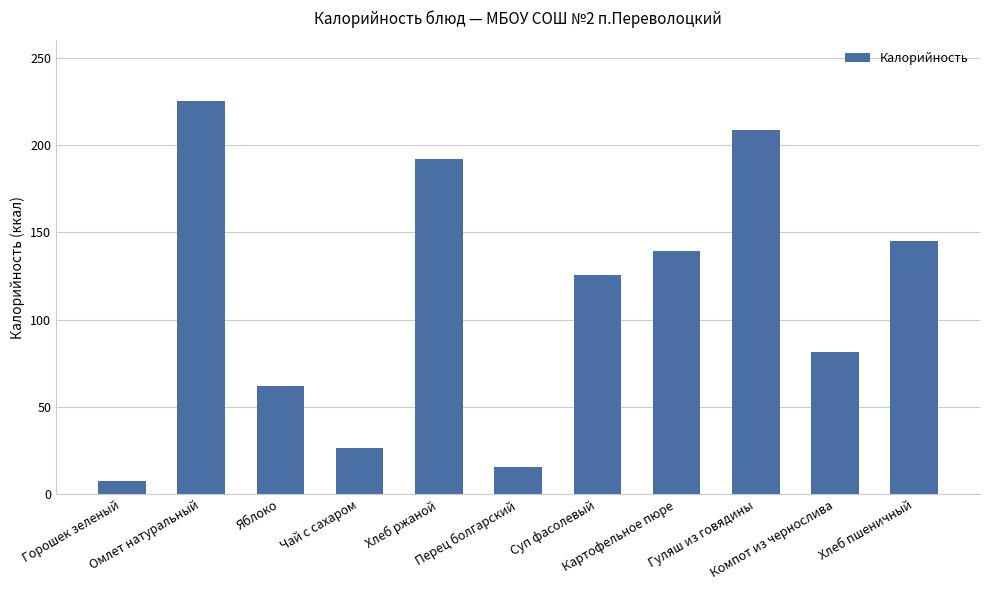

The value at Компот из чернослива is 27.6. True or false?

False